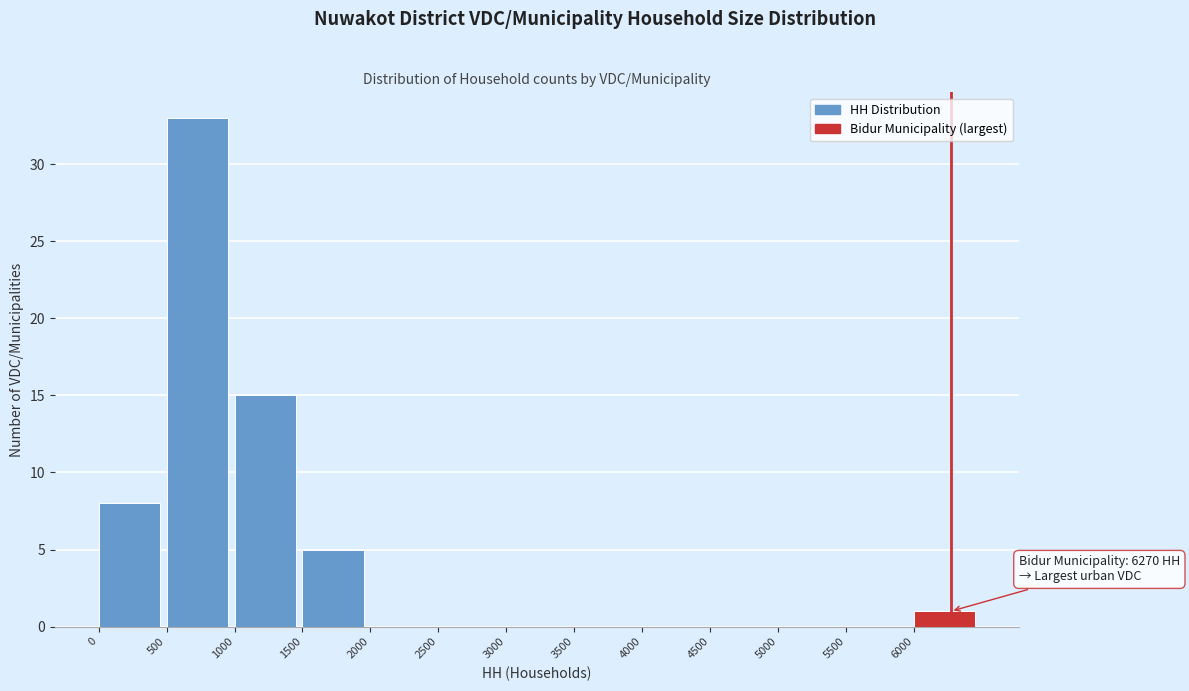

Which range on the x-axis has the tallest bar?

500 to 1000